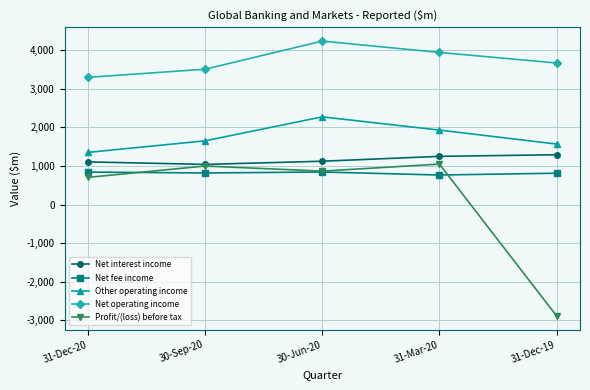

What position from the right is 31-Dec-19?

1